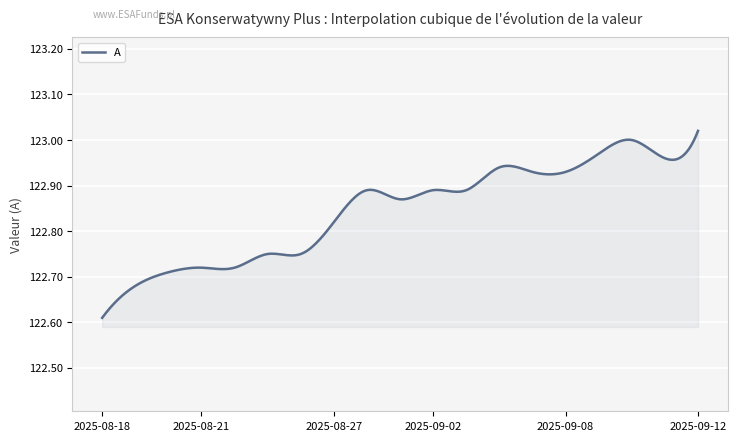

What is the difference between the maximum and minimum values?

0.4